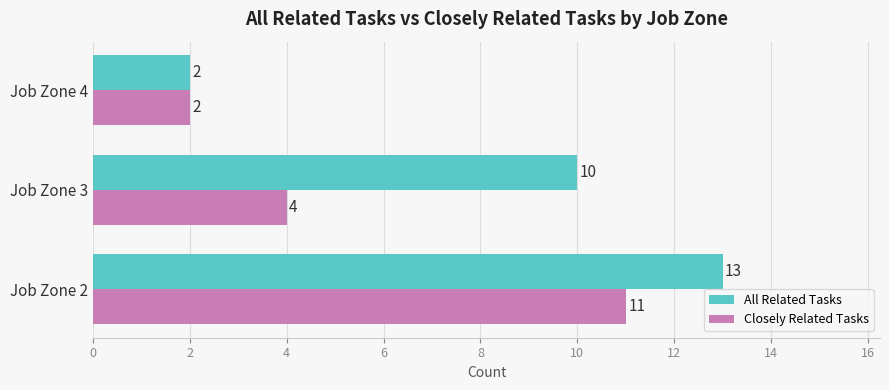

At which label is Closely Related Tasks closest to 6?

Job Zone 3